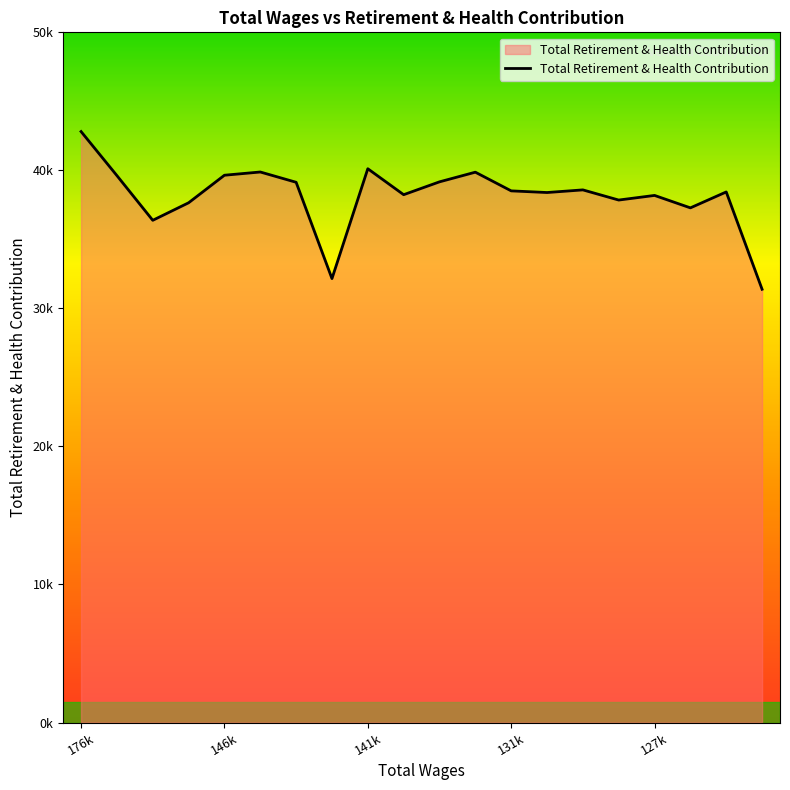

At which label does the data first exceed 38515?

176k